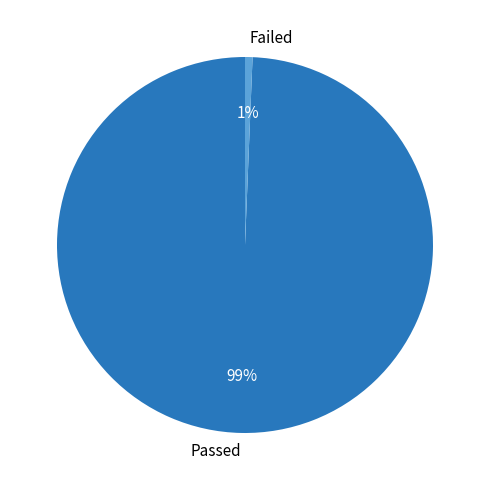

Which category accounts for the majority?

Passed